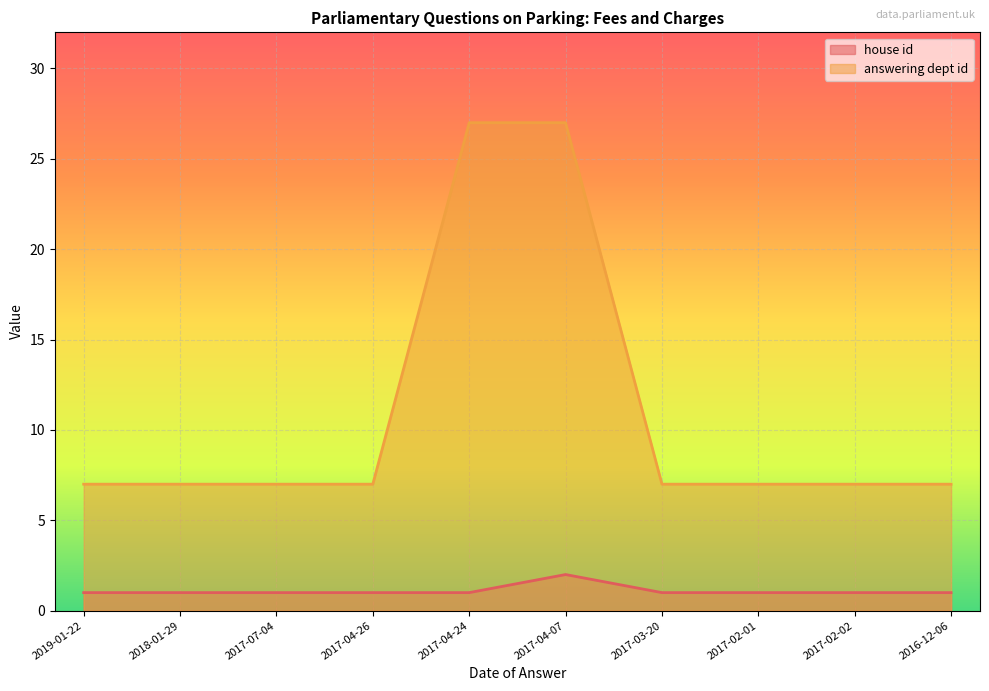

Between 2017-04-24 and 2017-04-07, which series saw the biggest shift?

house id